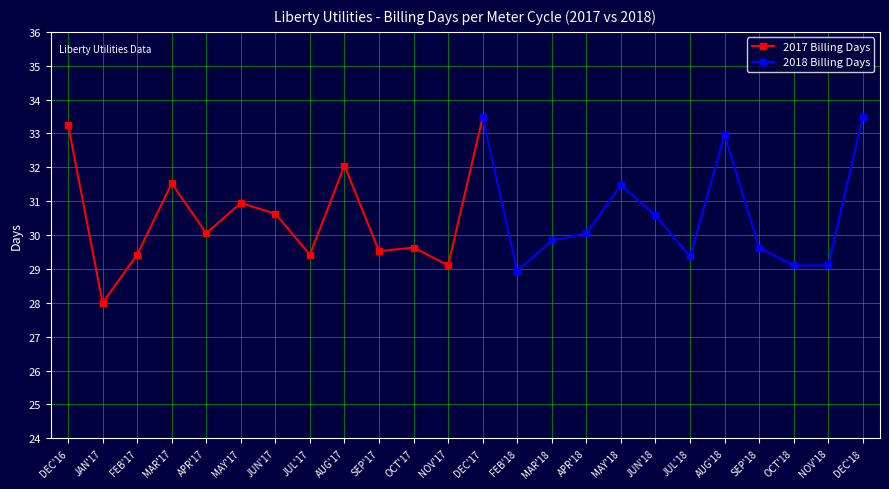

Where is the first local maximum for 2017 Billing Days?

MAR'17